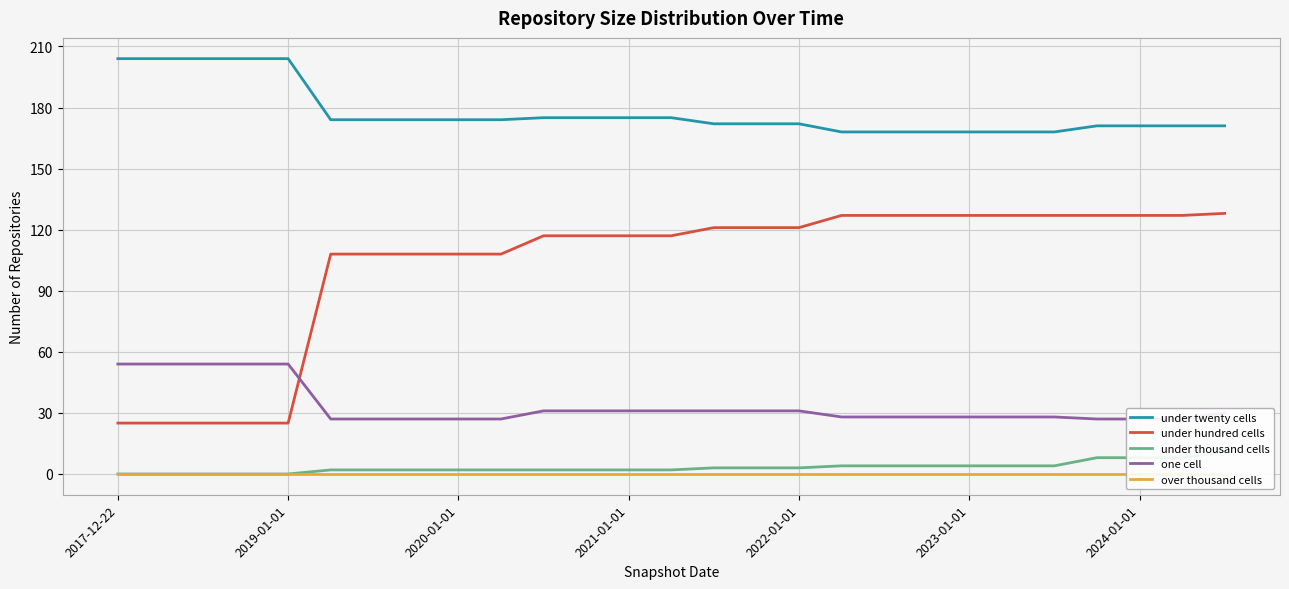

What is the value of the under twenty cells point at the 12th from the left?

175